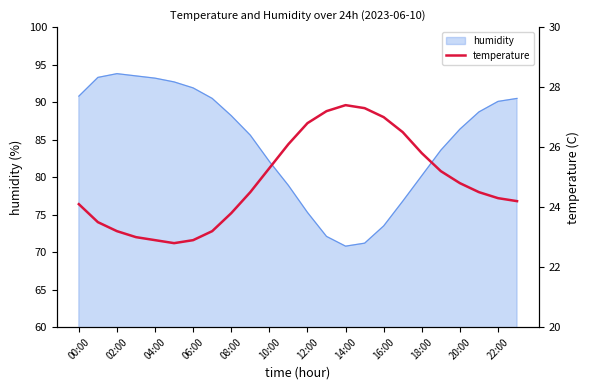

Is it true that humidity equals 54.6 at 00:00?

False